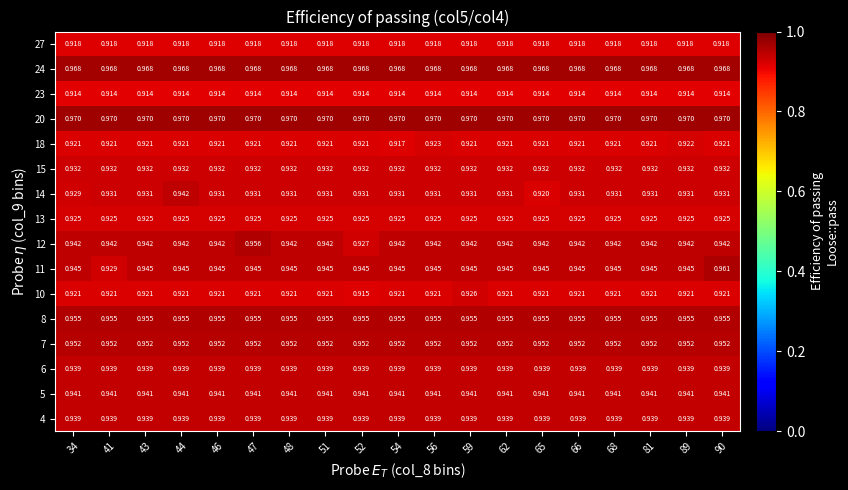

At which category is the sum across all series the highest?

90